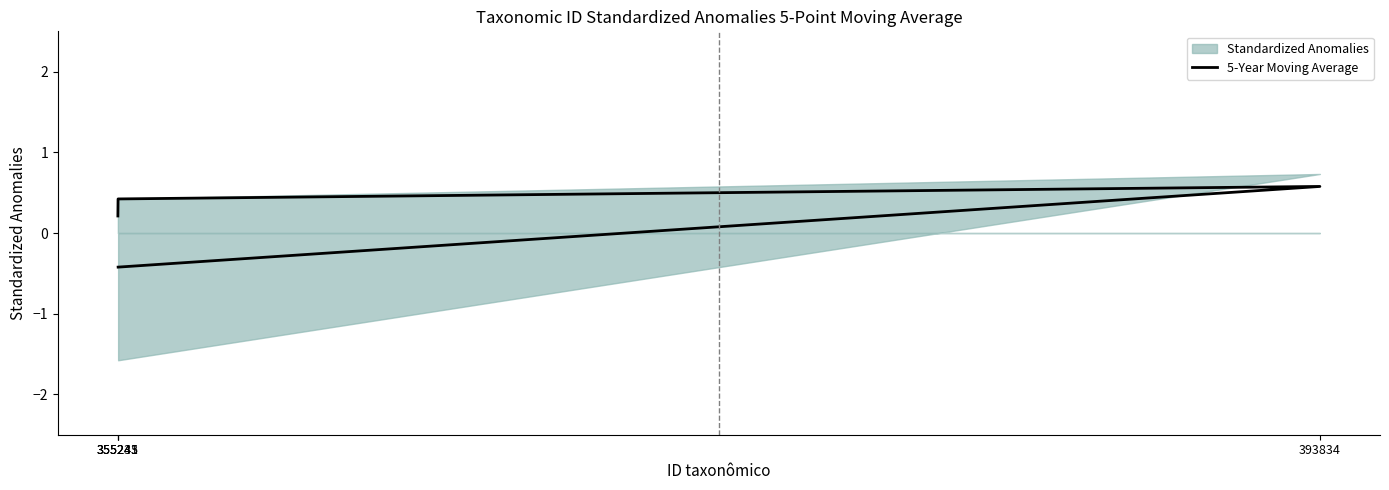

What is the difference between the maximum and second lowest values?

0.4